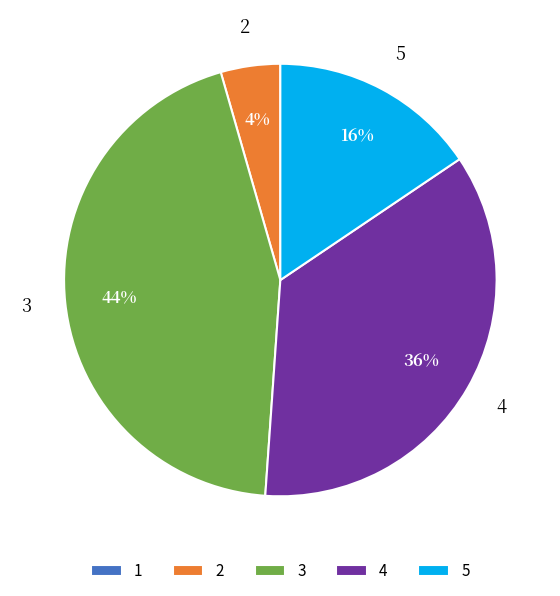

The 4 slice represents 36% of the pie. True or false?

True